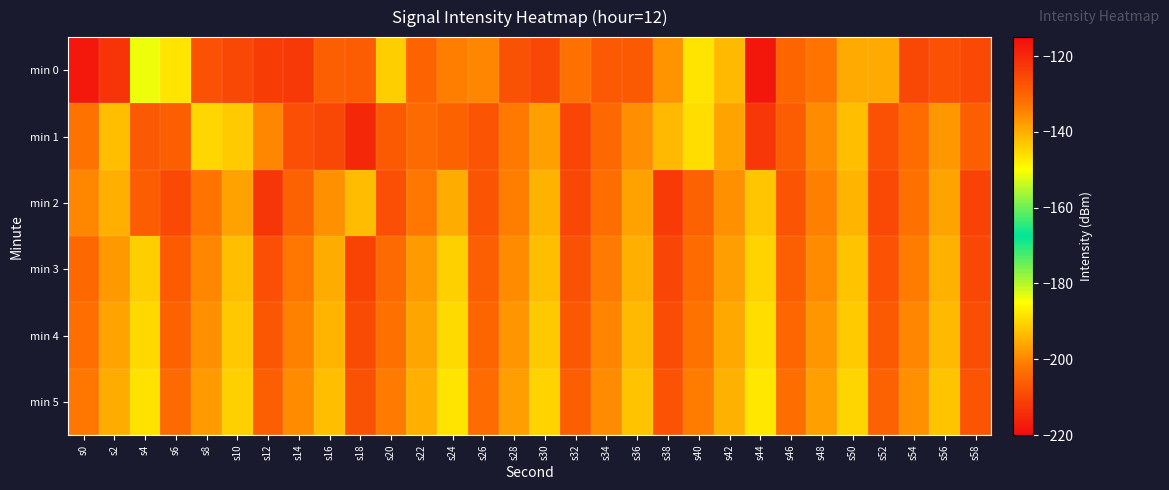

Rank the series by their maximum value, from lowest to highest.

min 5, min 4, min 3, min 2, min 1, min 0